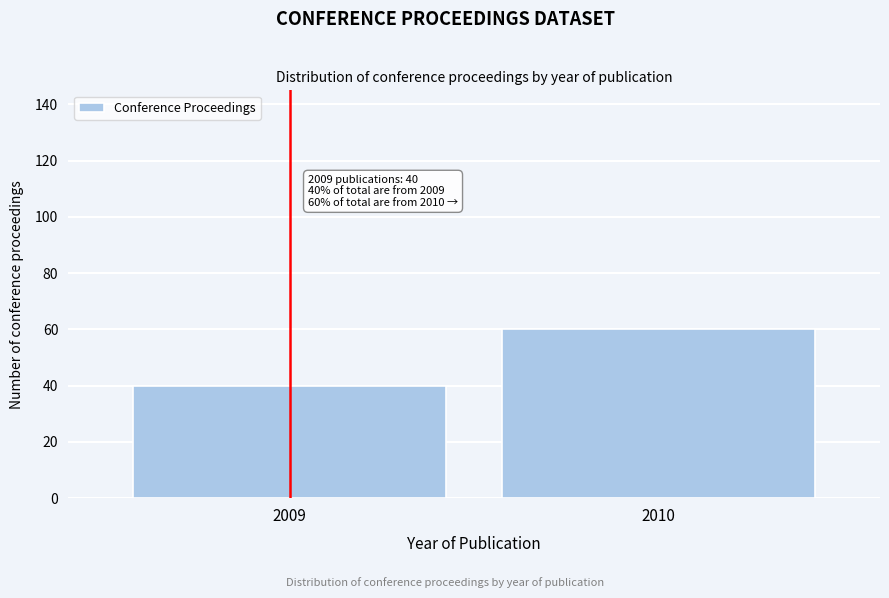

Reading left to right, what are all the values shown in this chart?

2009=40	2010=60